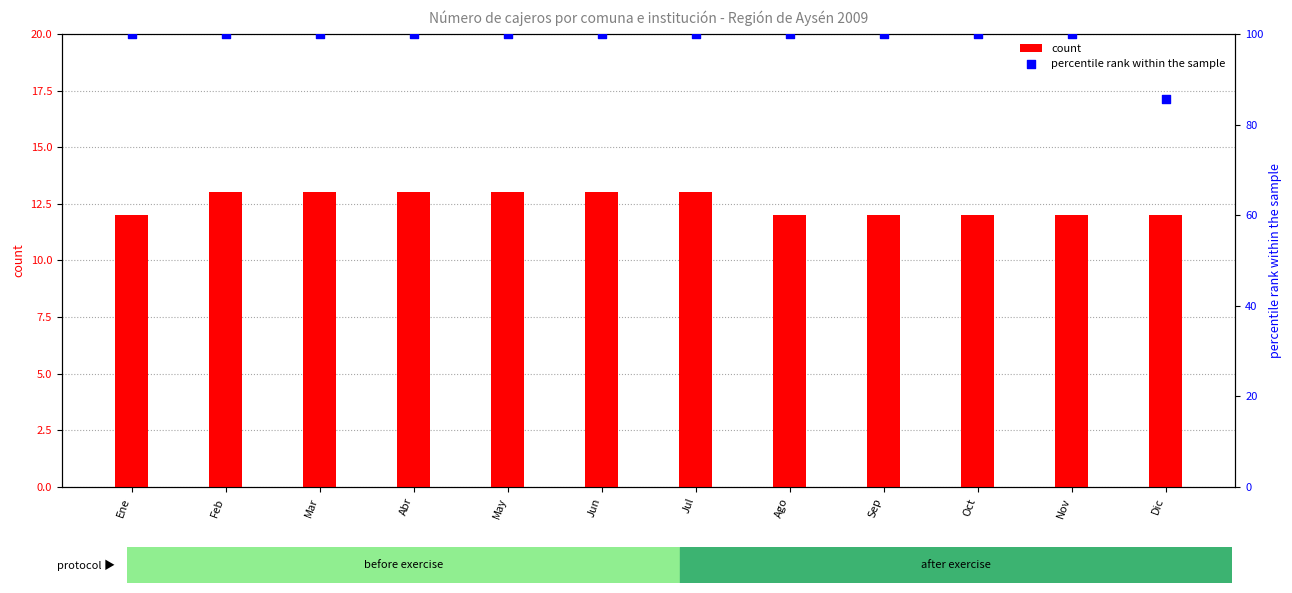

Which series reaches the minimum Y coordinate?

count